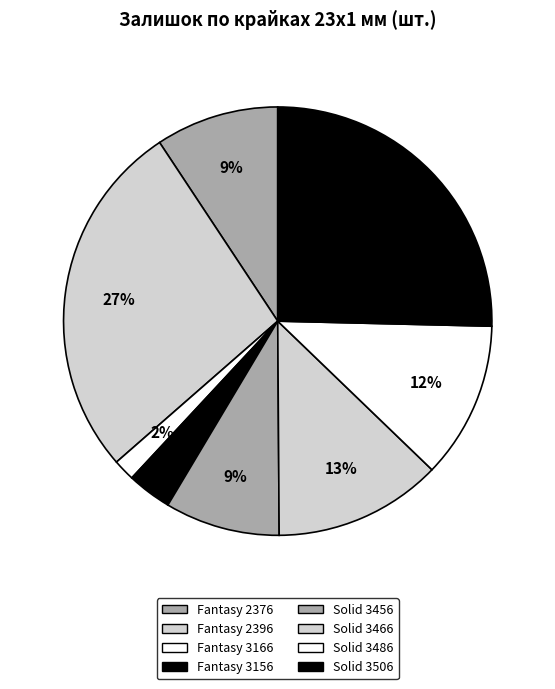

What percentage is the Fantasy 2396 slice, to the nearest percent?

27%